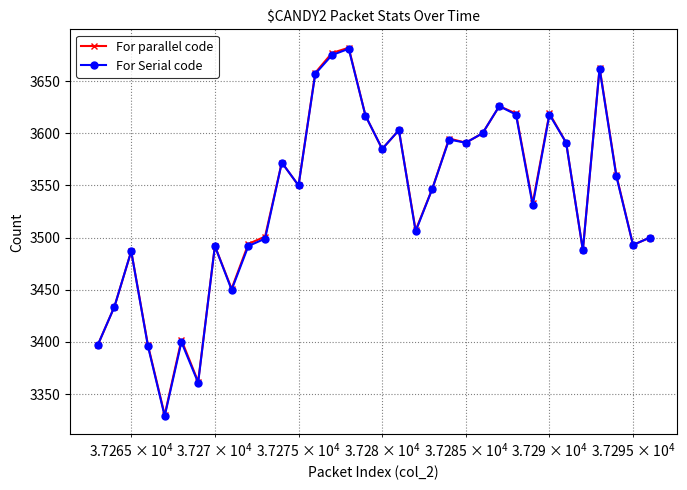

True or false: For Serial code has more than 0 points higher than both neighbors.

True